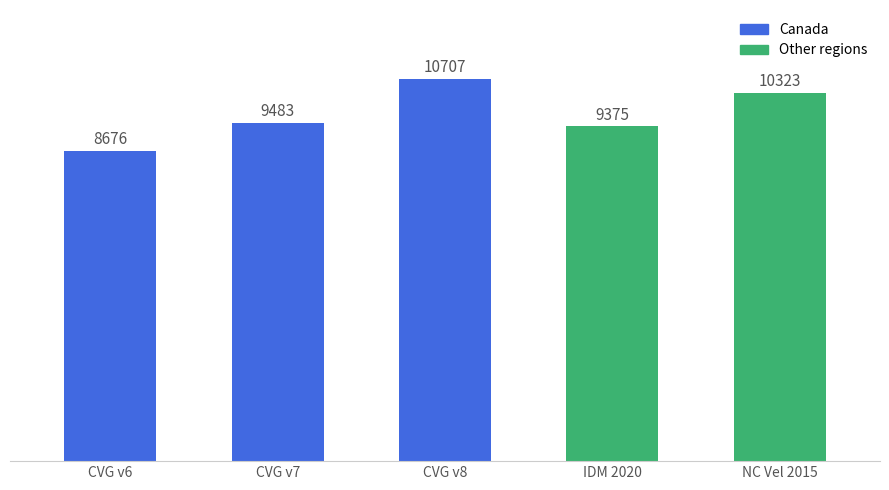

What is the value of the 2nd bar from the left?

9483